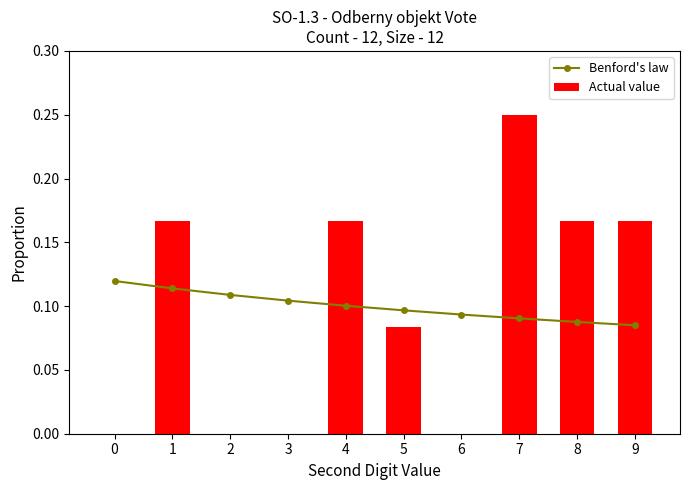

Which series has the largest range (max minus min)?

Actual value